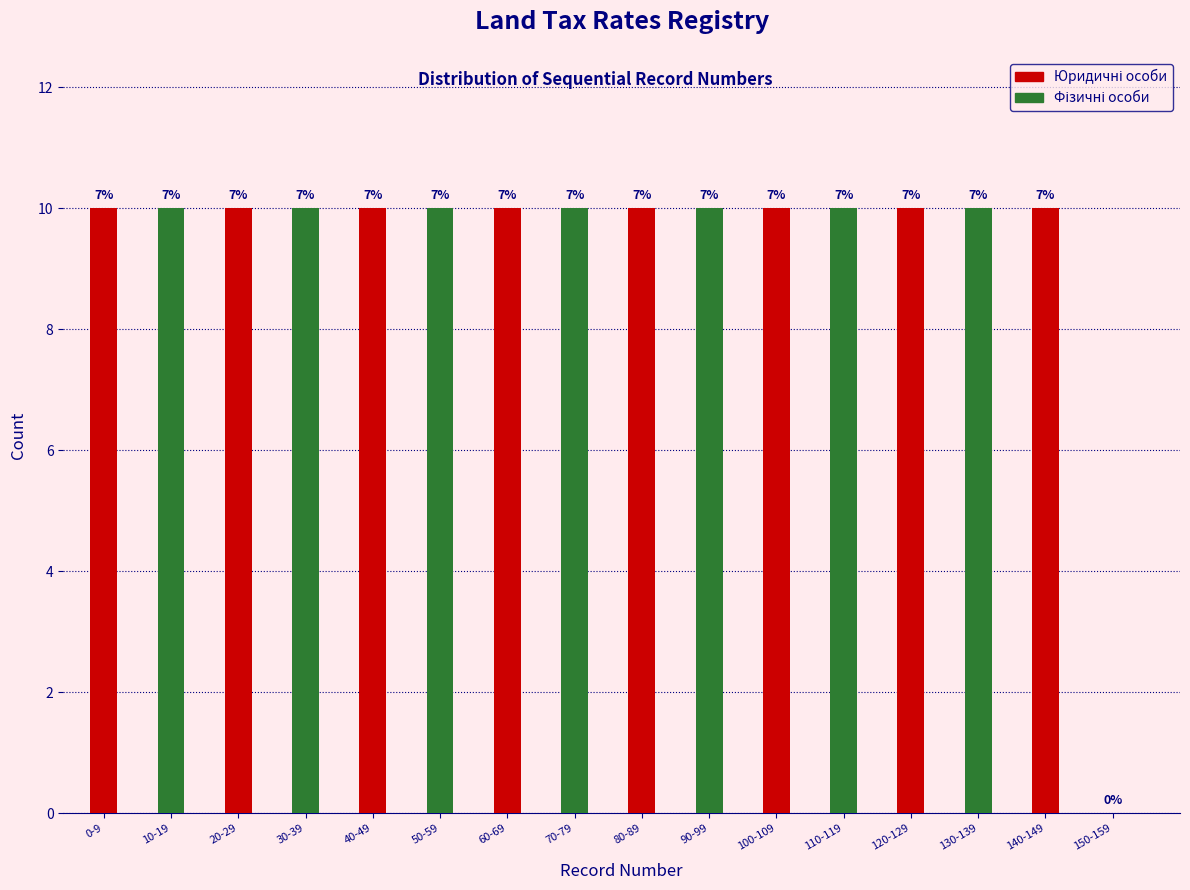

Are the bars horizontal?

No